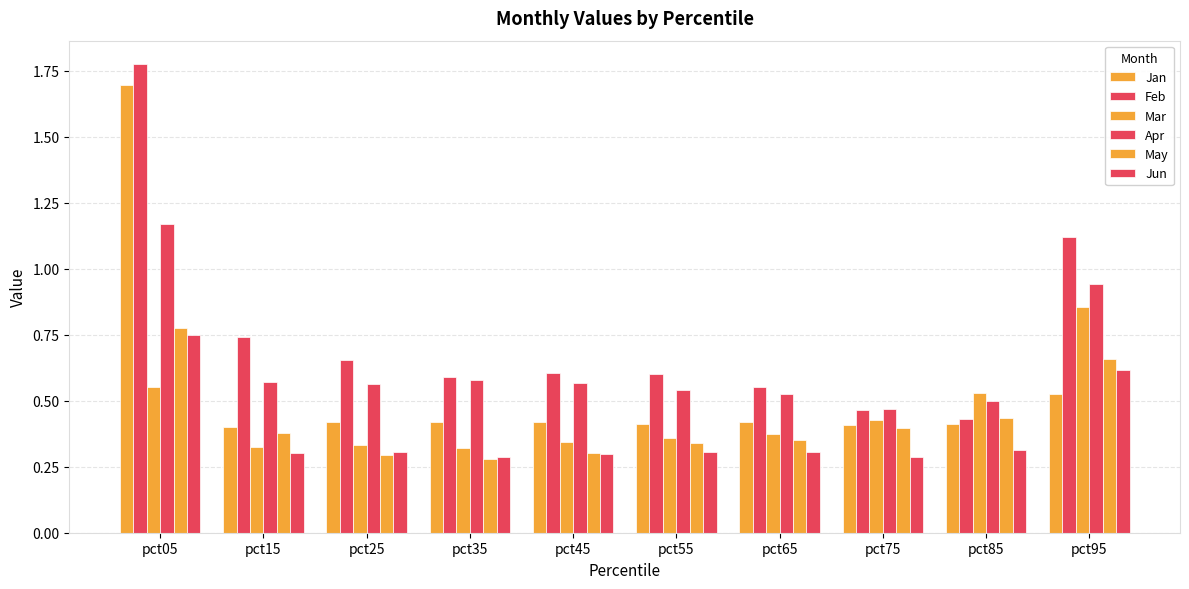

At how many categories does at least one series exceed 1?

2